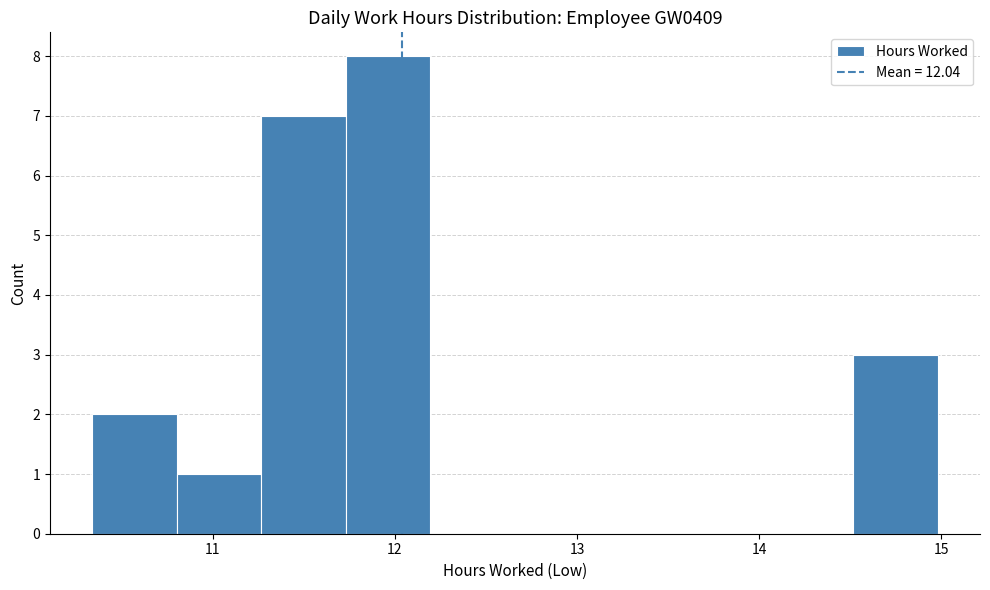

Over which range of the x-axis is the bar tallest?

11.7 to 12.2